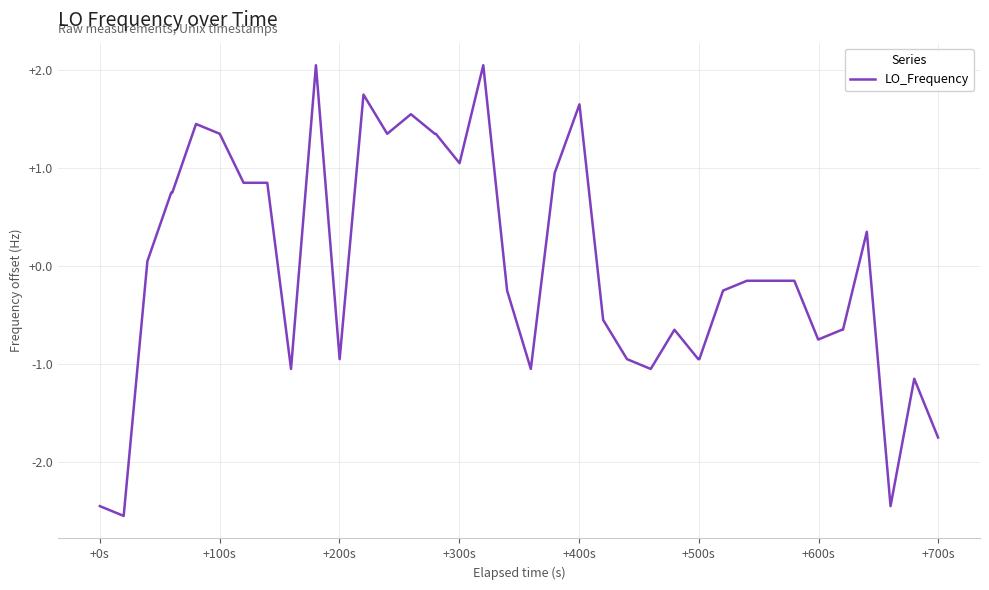

What is the smallest value displayed?

-2.6